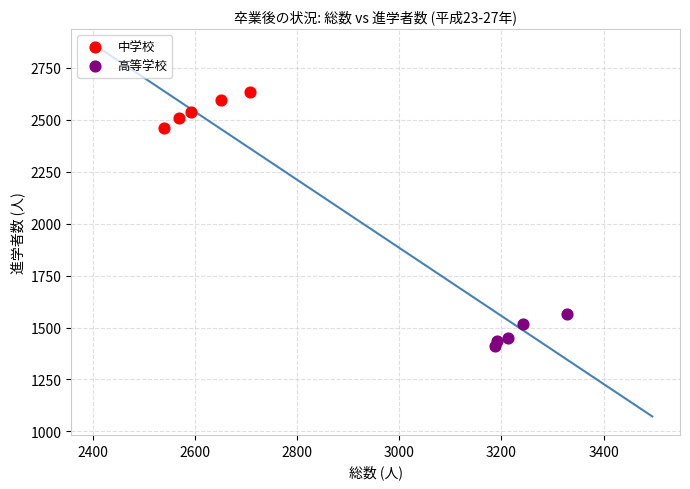

Which series contains the lowest Y value?

高等学校